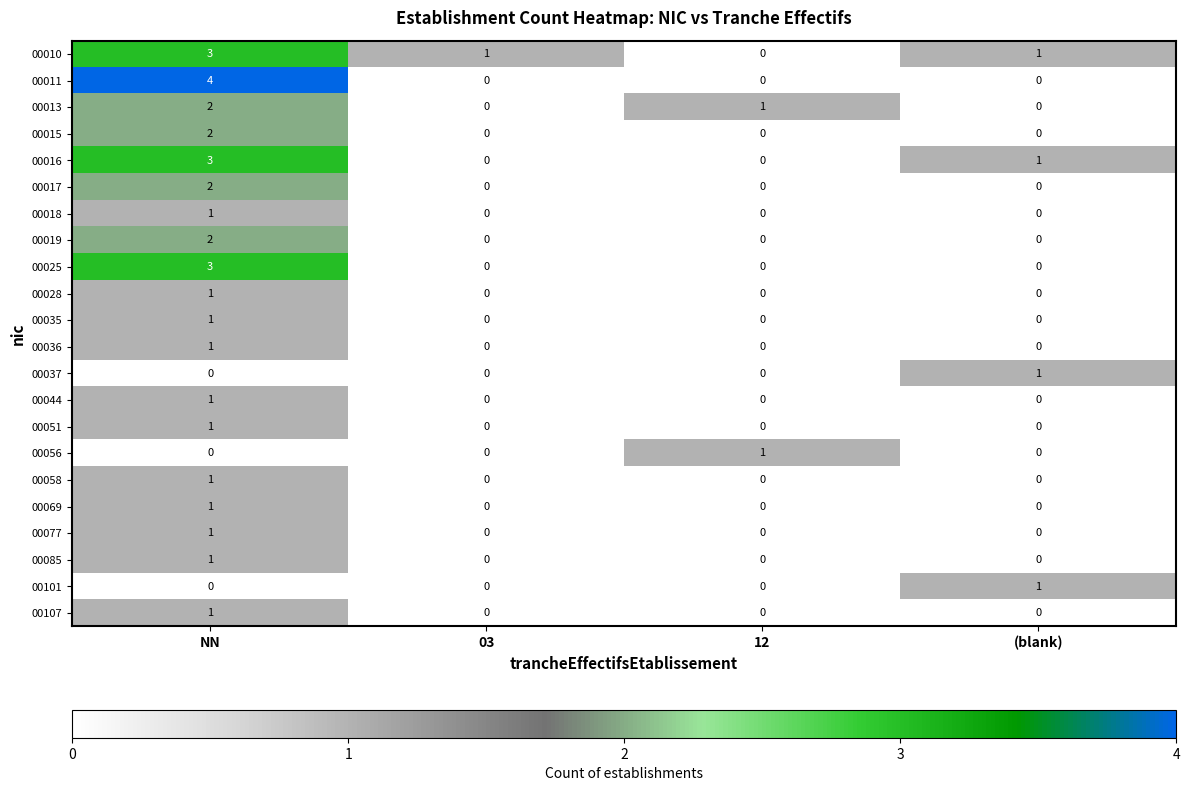

The value of 00051 at 03 is 0. True or false?

True